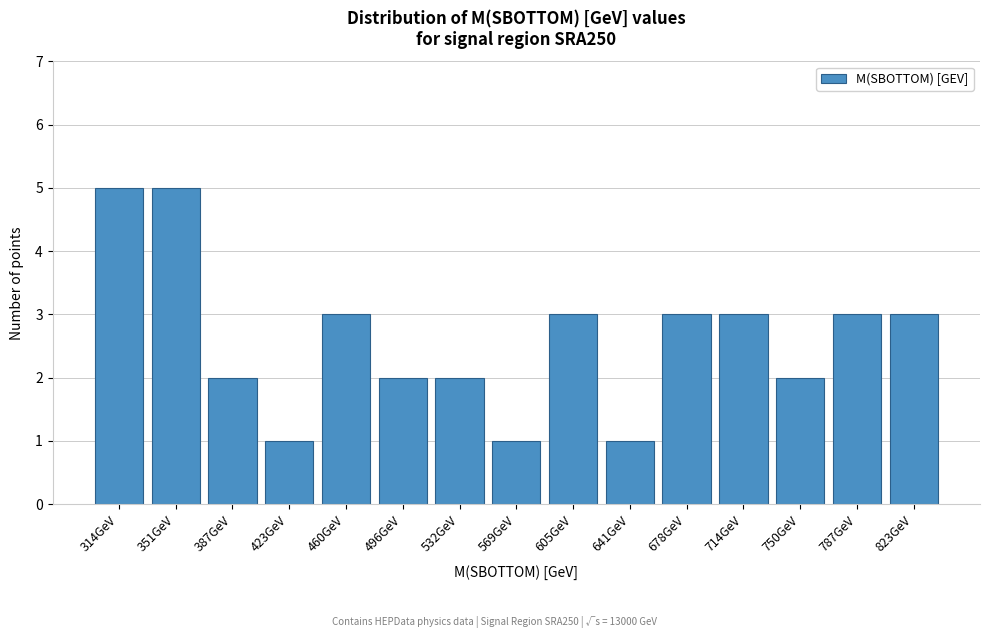

Reading left to right, list all the values displayed in this chart.

5	5	2	1	3	2	2	1	3	1	3	3	2	3	3